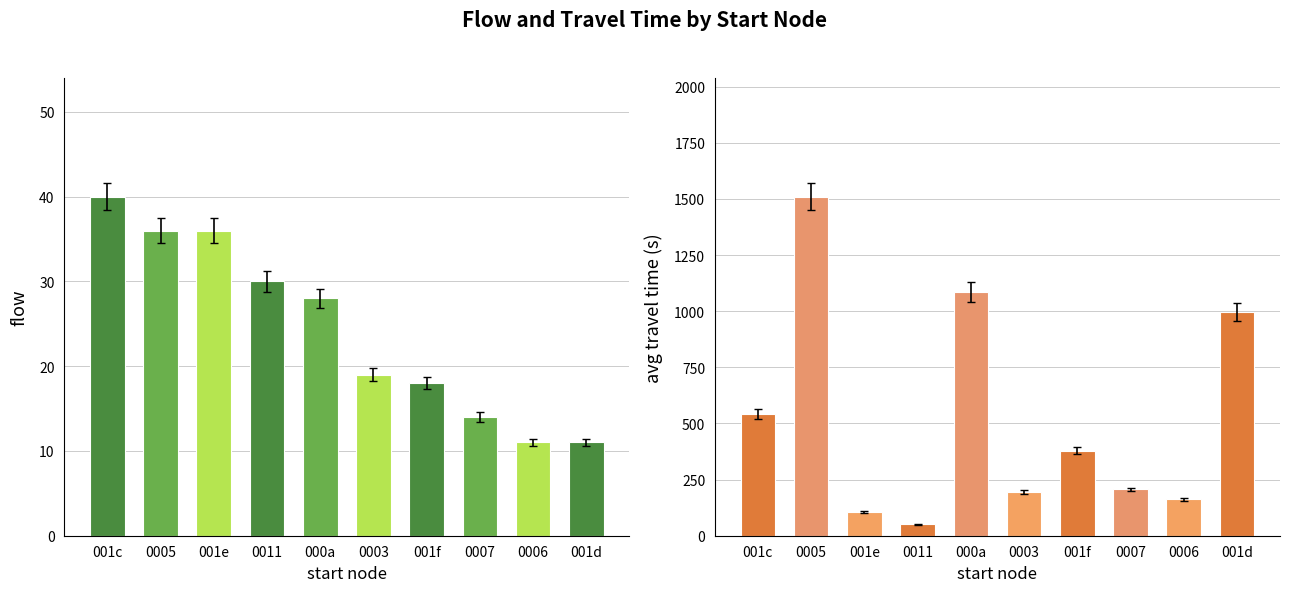

The value of flow at 0005 is 36.0. True or false?

True